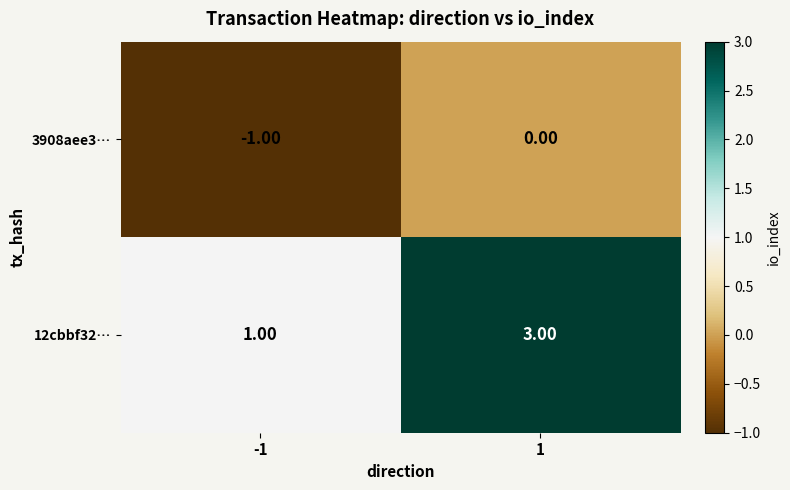

Which series has the largest total across all categories?

12cbbf32…